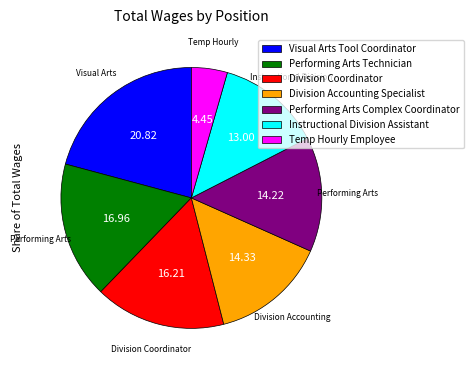

Approximately how many times larger is the value at Division Accounting Specialist compared to Instructional Division Assistant?

1.1